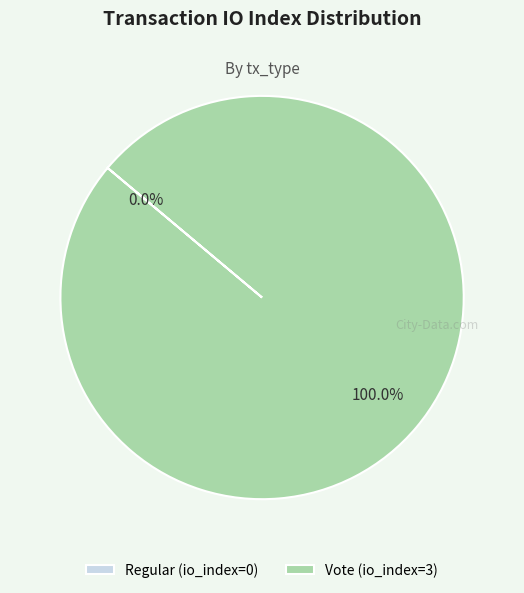

Is Vote the majority of the pie?

Yes